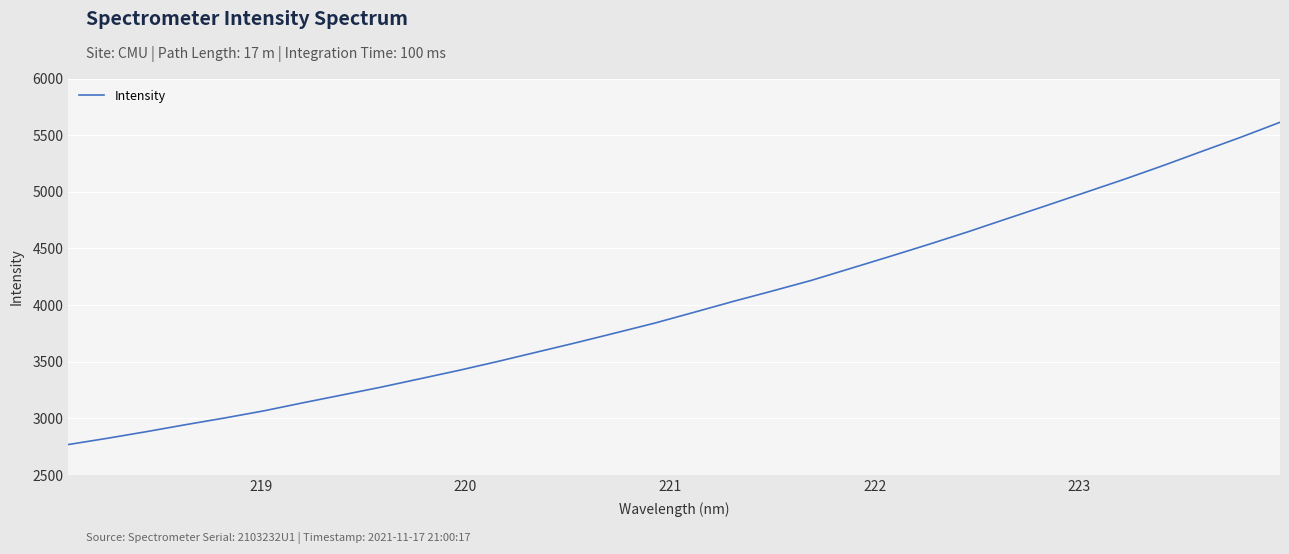

What is the difference between the maximum and minimum values?

2844.5